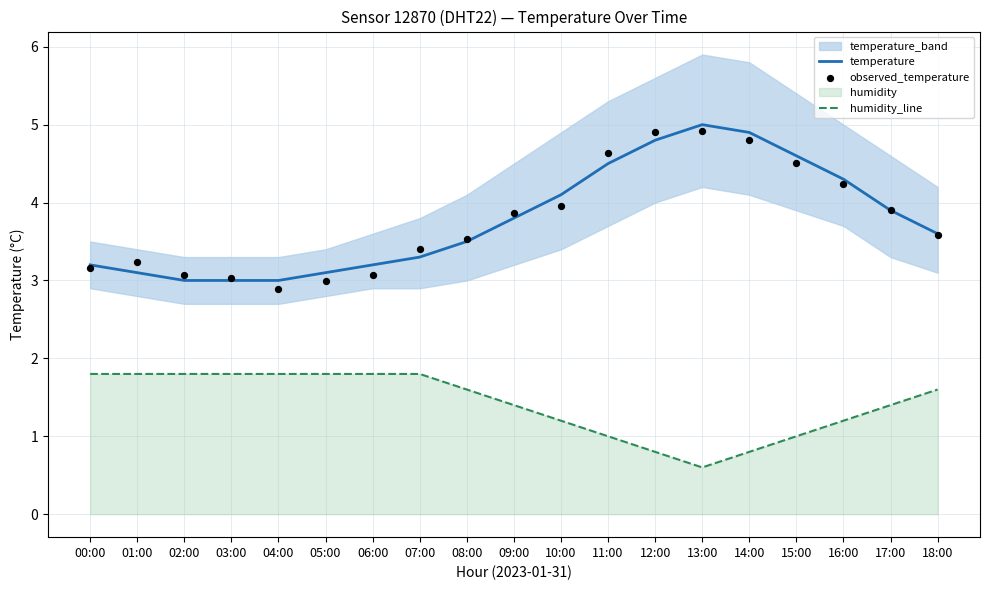

At which category is the sum across all series the highest?

13:00